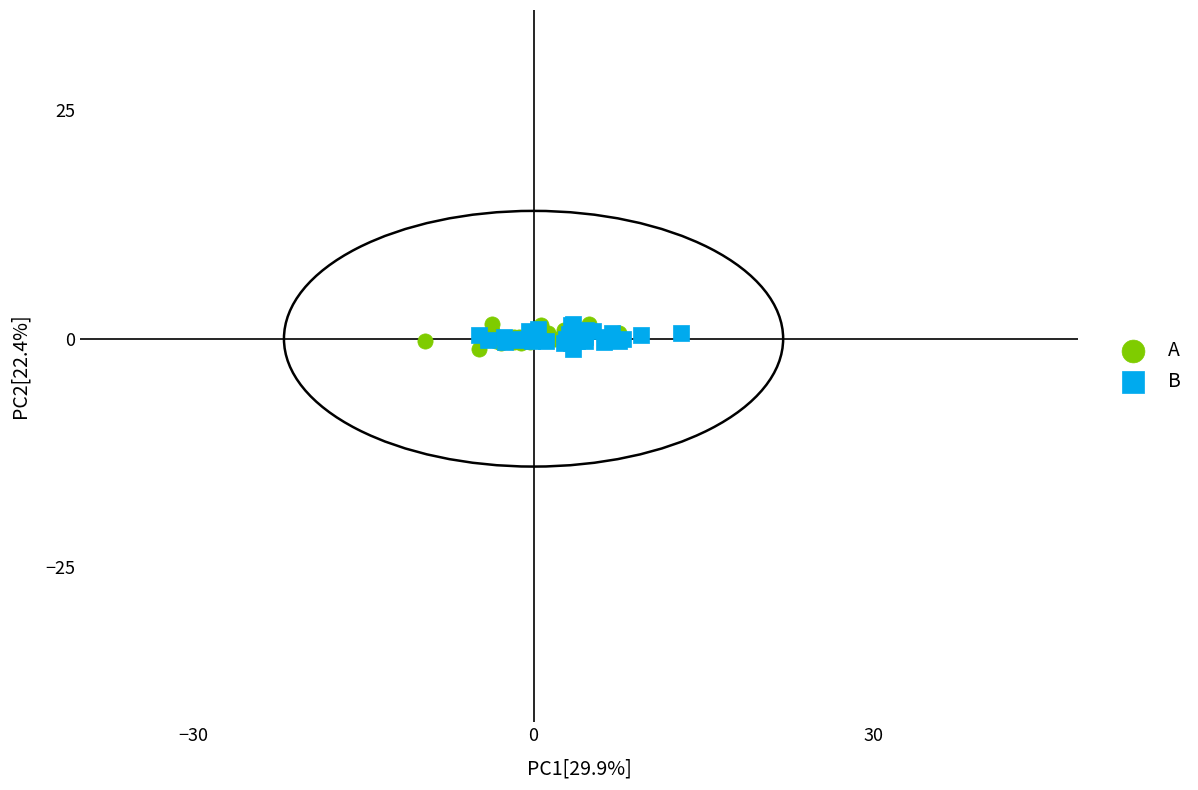

Which series has the largest Y range (max minus min)?

A